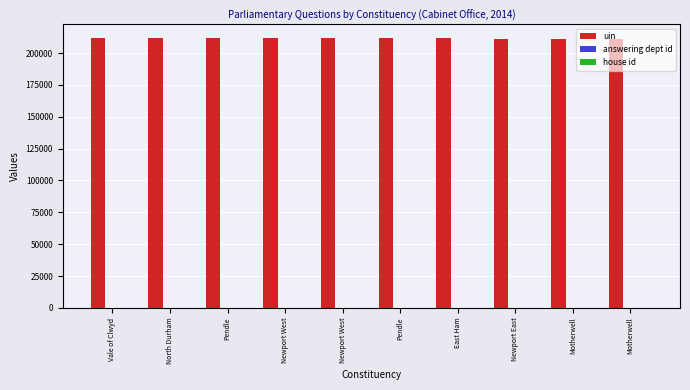

What is the label of the 3rd bar from the right?

Newport East